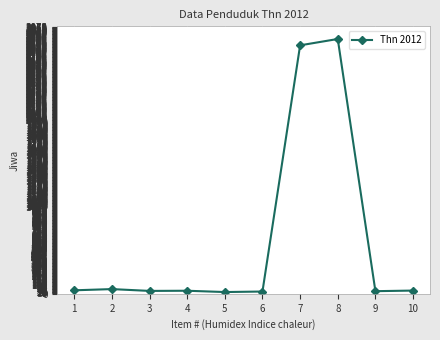

What is the greatest value displayed?

2933